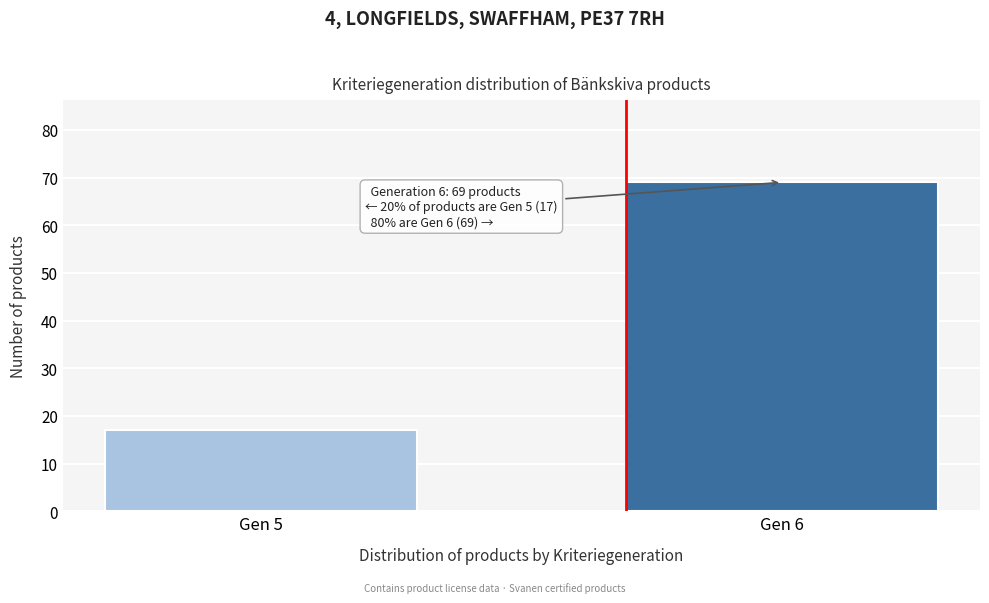

Reading left to right, list all the values displayed in this chart.

17	69